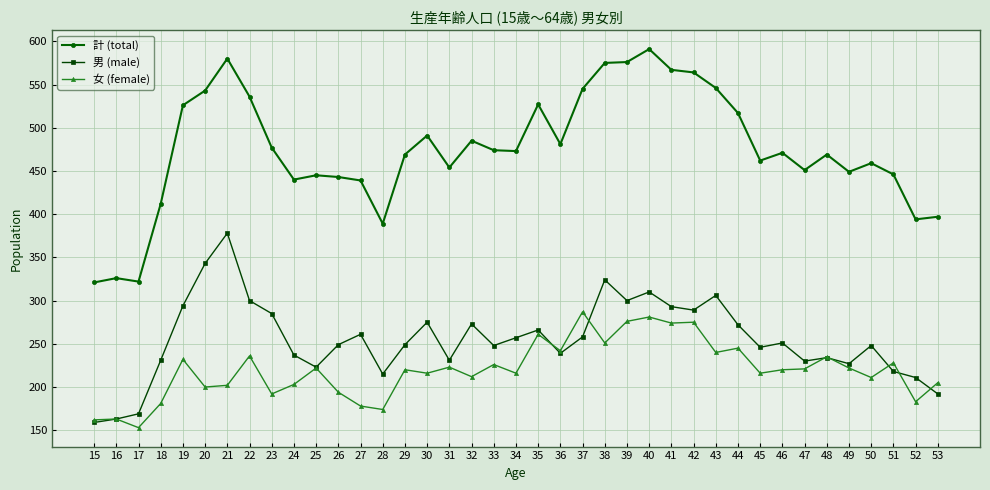

At 17, list the series in order from smallest to largest.

女 (female), 男 (male), 計 (total)